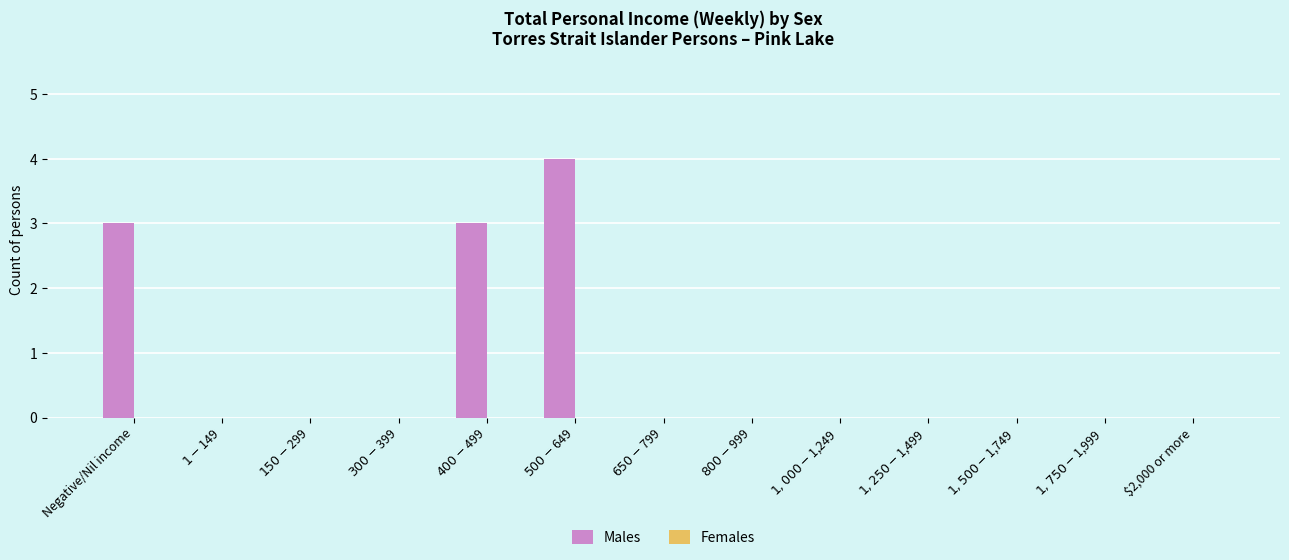

What is the greatest value displayed?

4